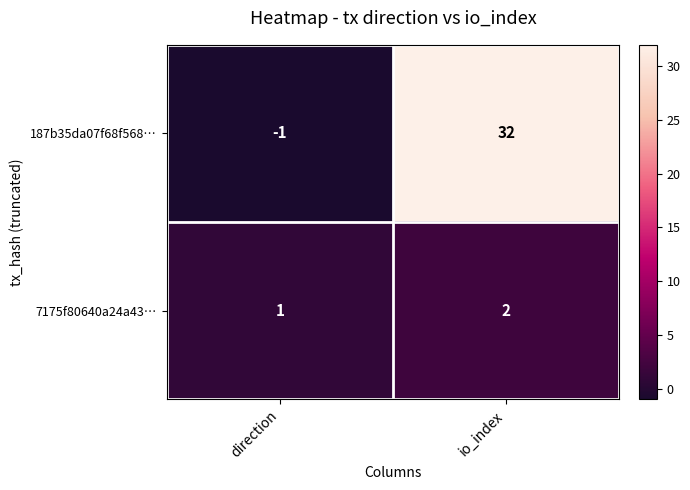

Which series has the largest range (max minus min)?

187b35da07f68f568…